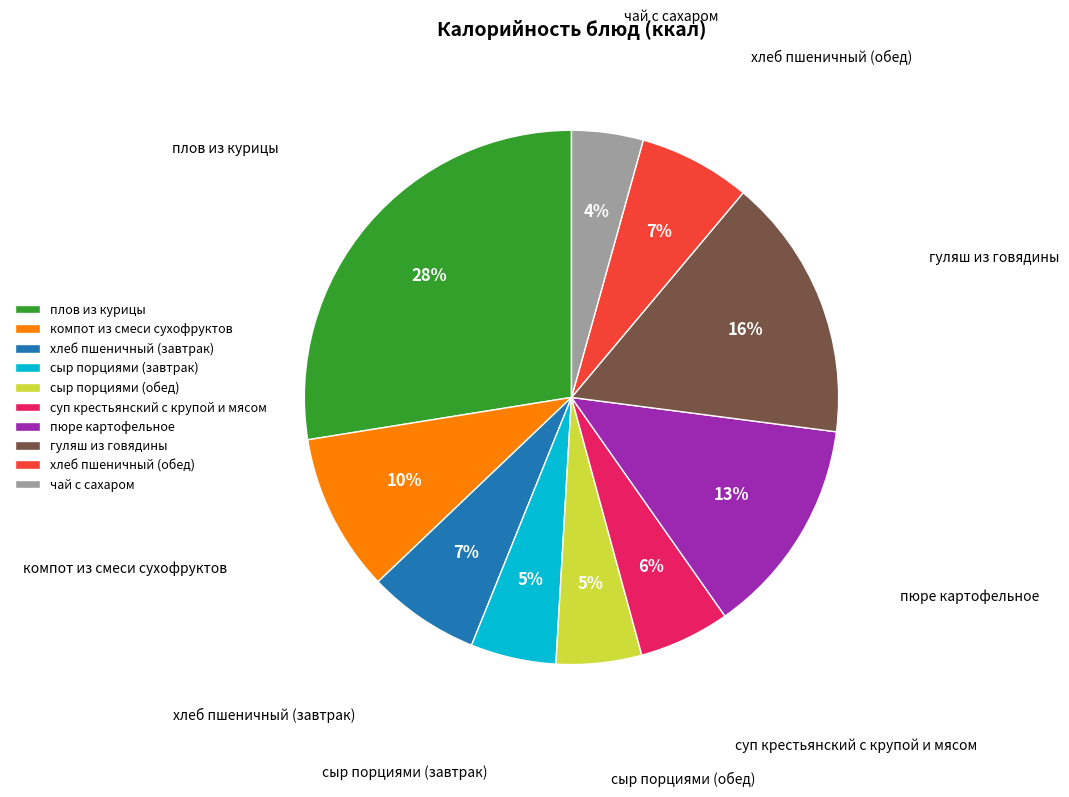

What is the largest slice in the pie chart?

плов из курицы